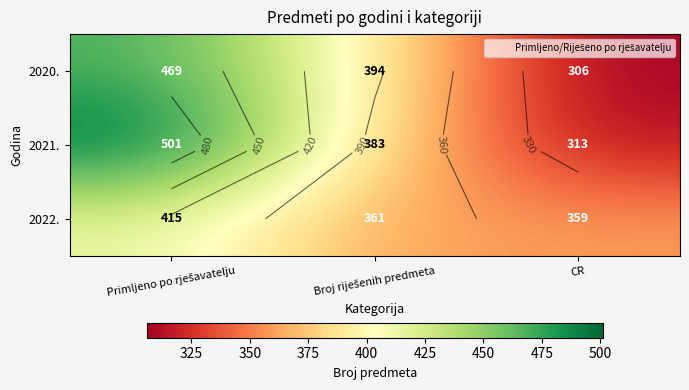

Which label corresponds to the largest value in the chart?

Primljeno po rješavatelju